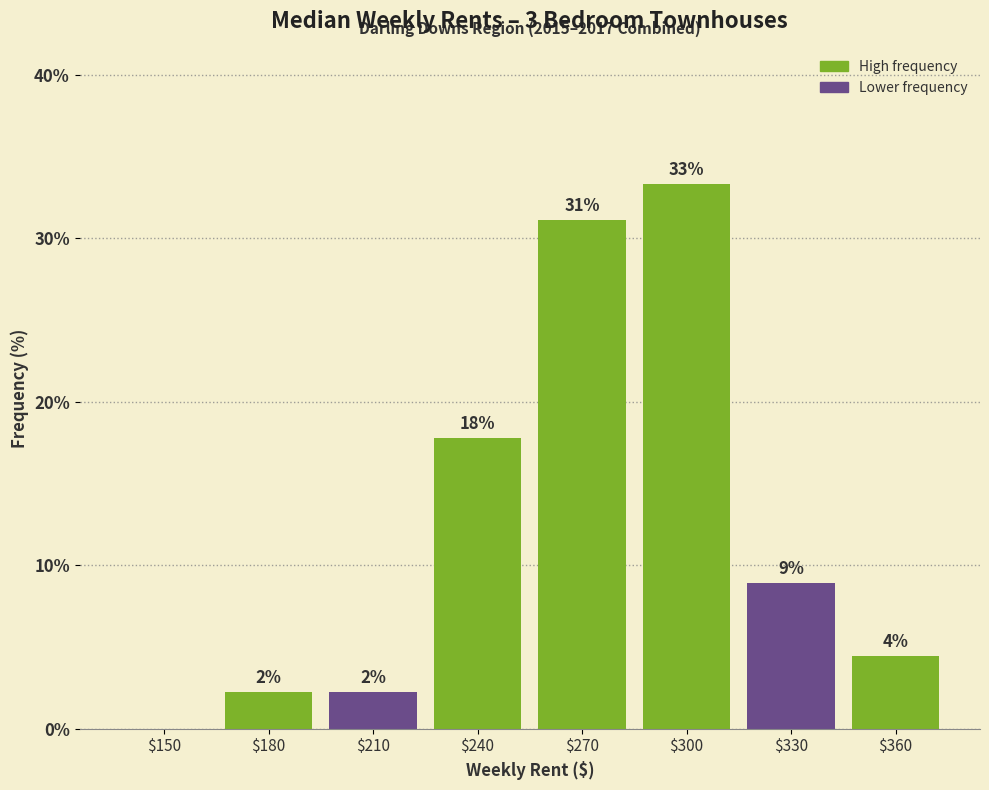

Are the bars horizontal?

No